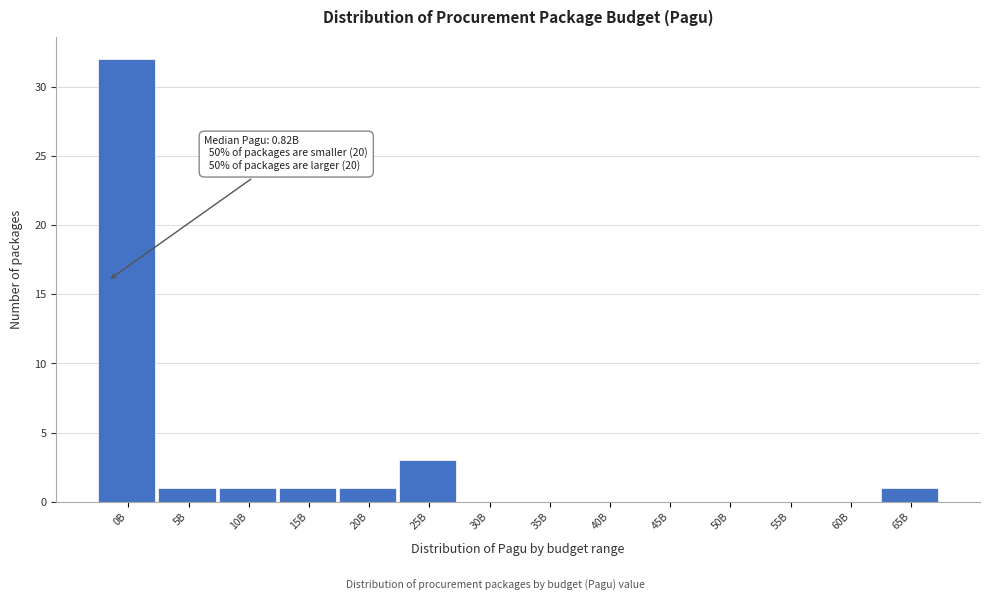

Reading left to right, what are all the values shown in this chart?

0B=32	5B=1	10B=1	15B=1	20B=1	25B=3	30B=0	35B=0	40B=0	45B=0	50B=0	55B=0	60B=0	65B=1